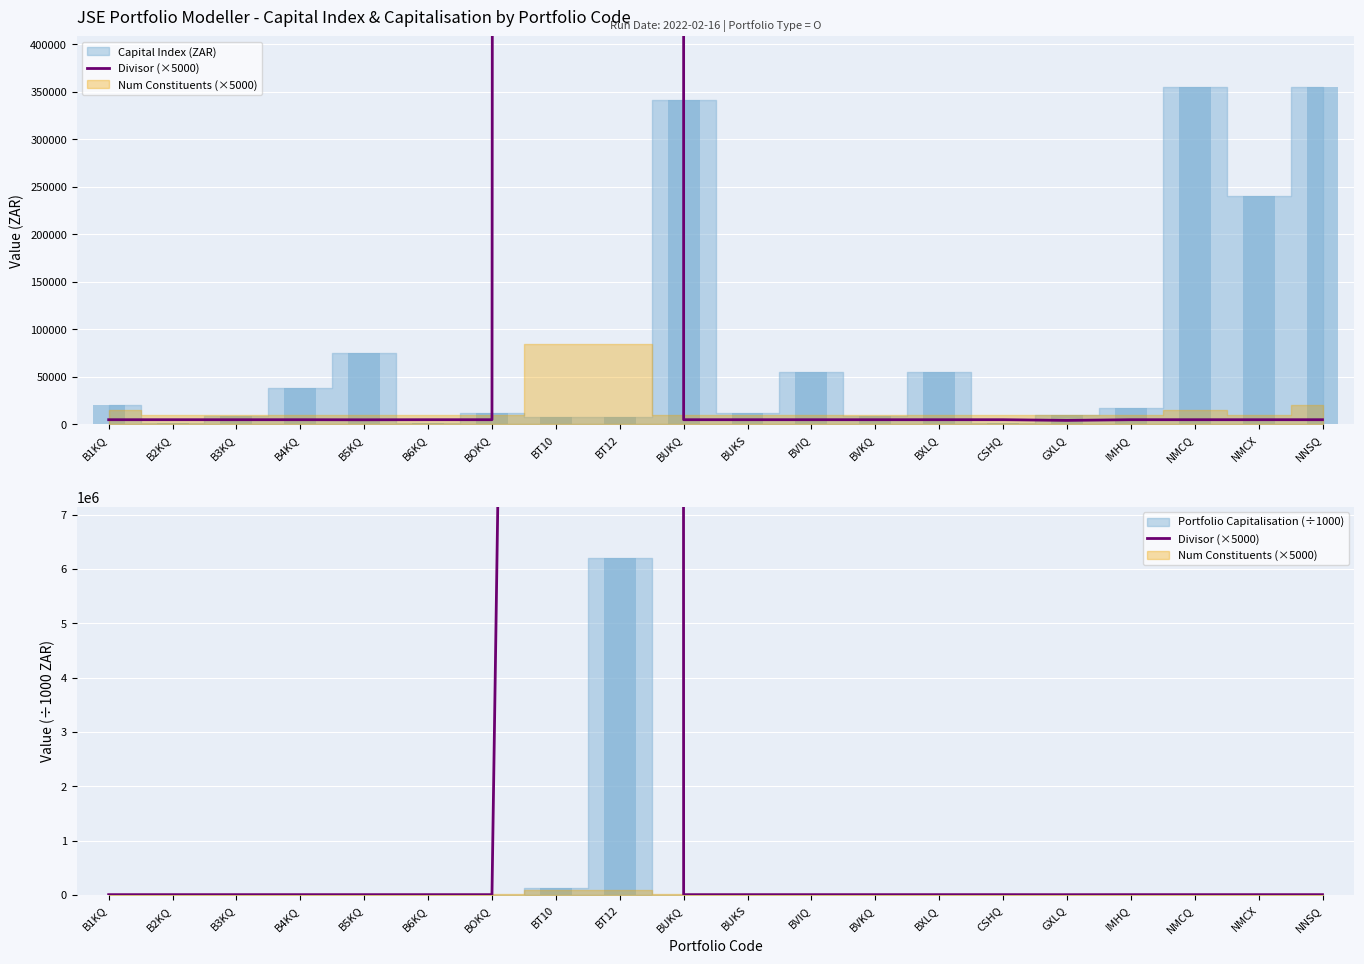

What is the maximum value shown in the chart?

4073806283.6